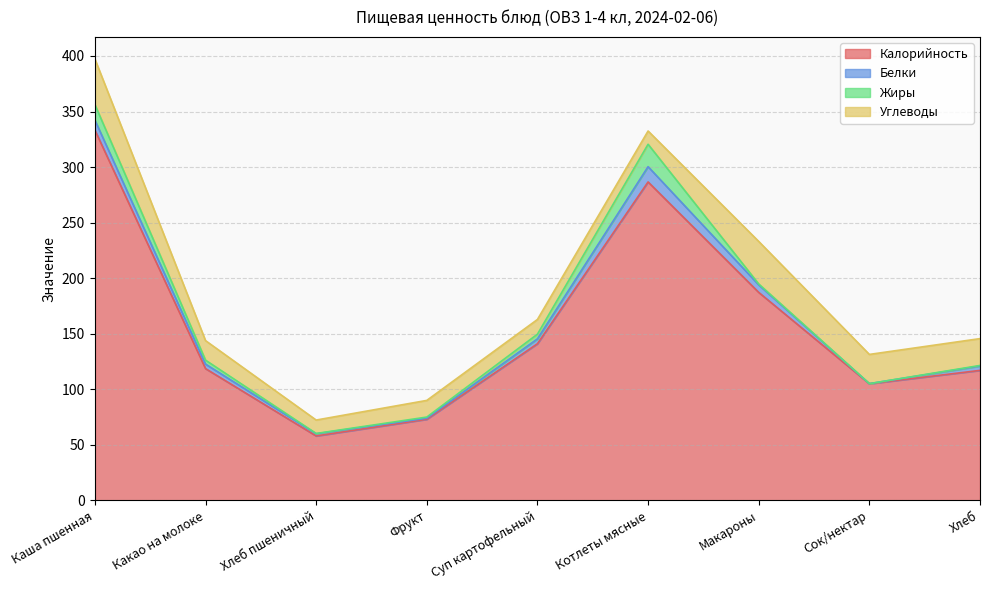

How many values in the Углеводы series exceed 17?

5